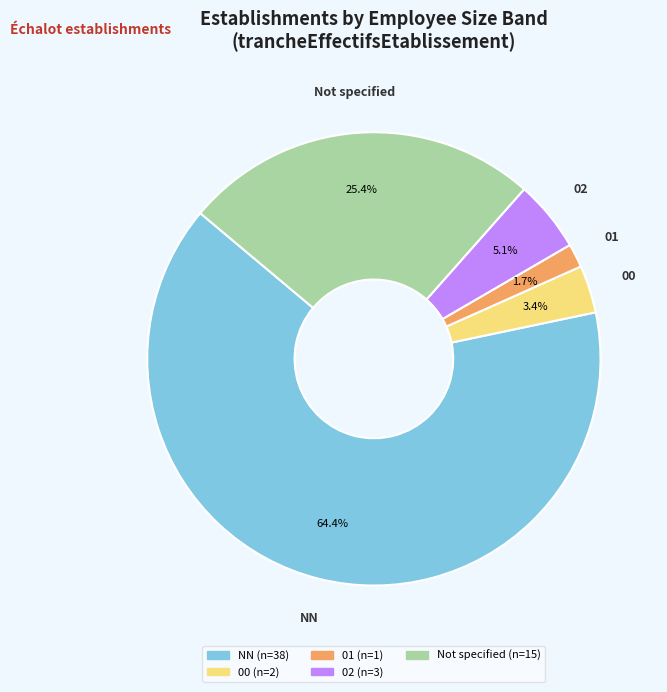

What percentage do NN and 02 together represent?

69.5%